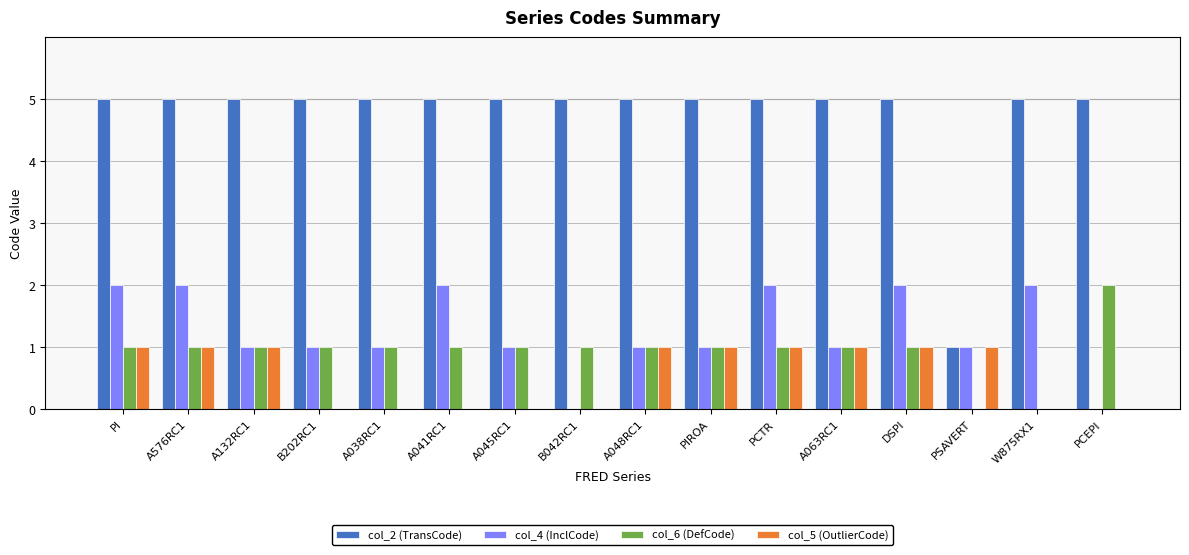

Reading left to right, extract all data points from this chart.

col_2 (TransCode): 5	5	5	5	5	5	5	5	5	5	5	5	5	1	5	5
col_4 (InclCode): 2	2	1	1	1	2	1	0	1	1	2	1	2	1	2	0
col_6 (DefCode): 1	1	1	1	1	1	1	1	1	1	1	1	1	0	0	2
col_5 (OutlierCode): 1	1	1	0	0	0	0	0	1	1	1	1	1	1	0	0